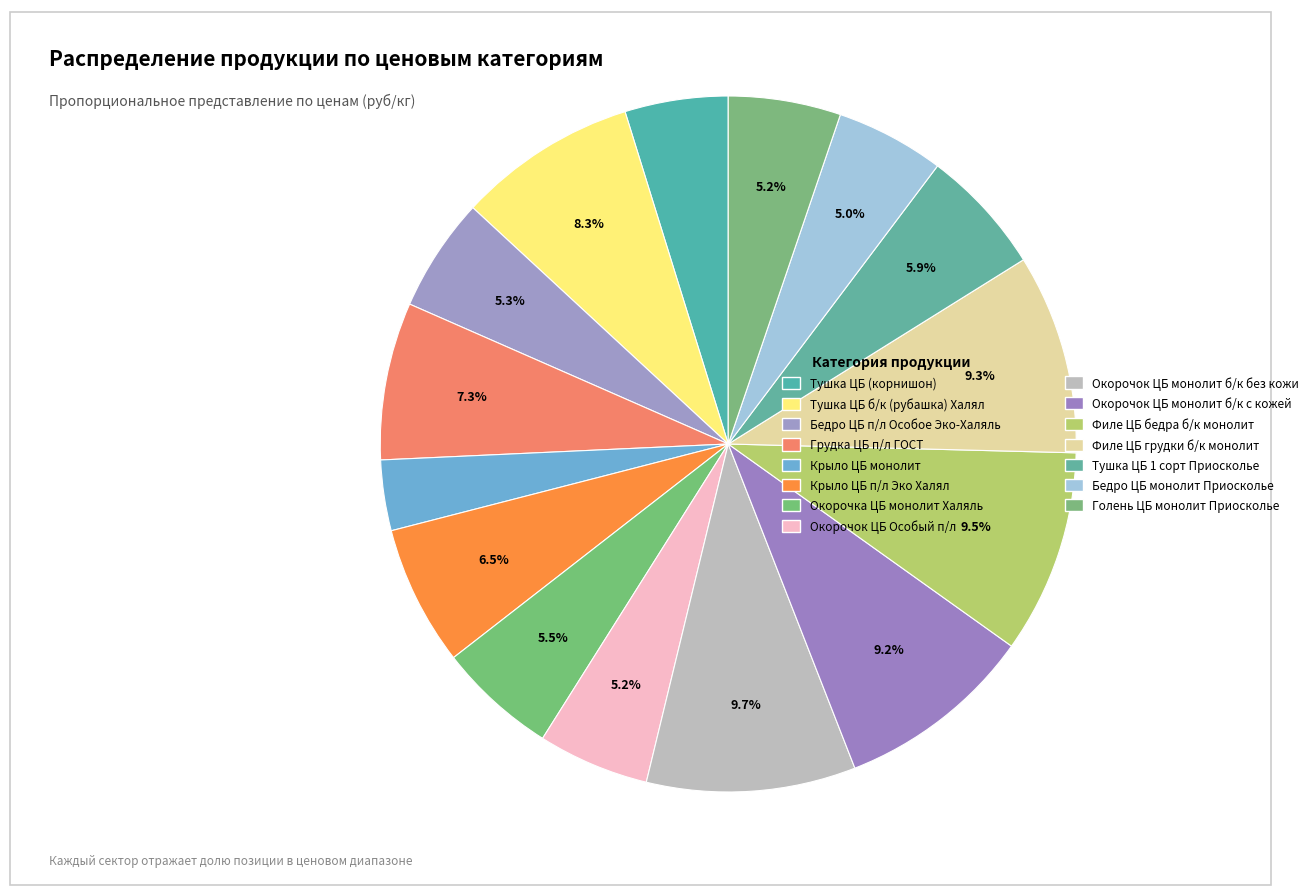

Which has a higher value, Окорочок ЦБ монолит б/к без кожи or Бедро ЦБ монолит Приосколье?

Окорочок ЦБ монолит б/к без кожи